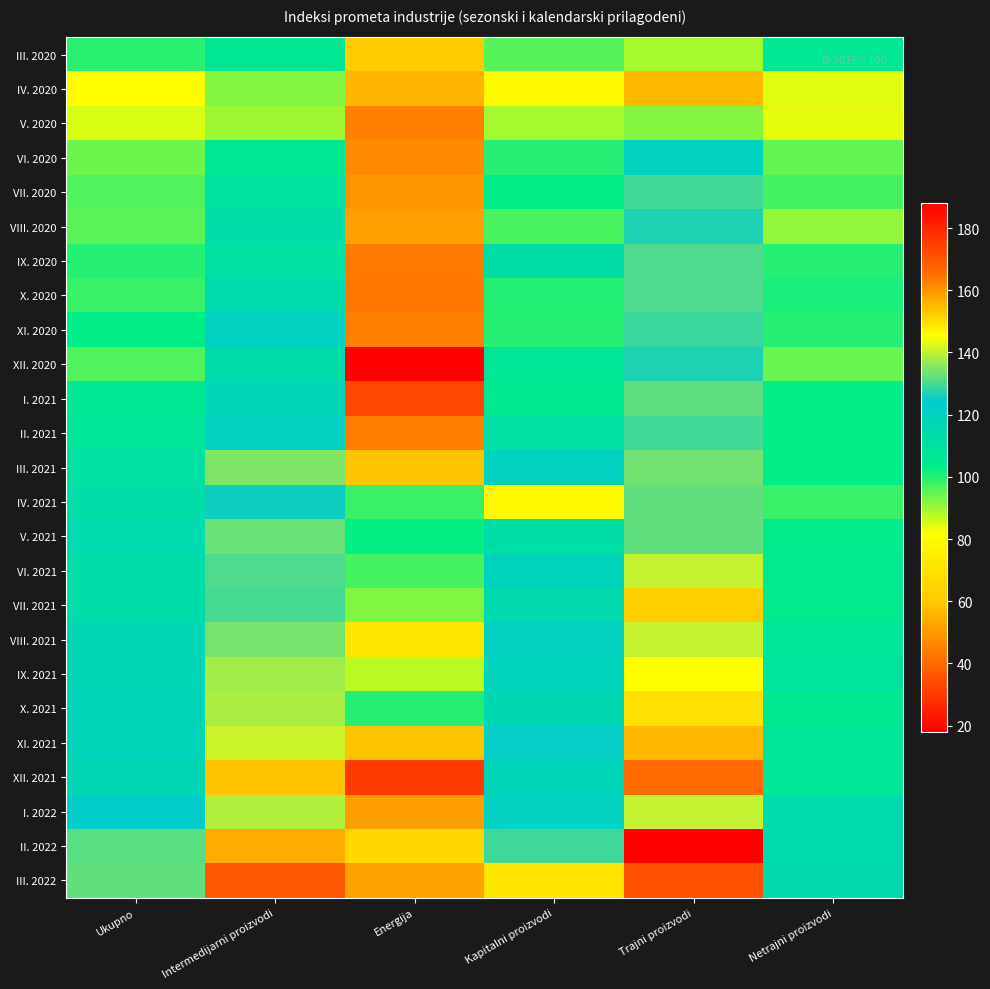

At Kapitalni proizvodi, list the series in order from smallest to largest.

IV. 2020, V. 2020, III. 2020, VIII. 2020, VI. 2020, XI. 2020, X. 2020, VII. 2020, I. 2021, XII. 2020, II. 2021, IX. 2020, V. 2021, VII. 2021, X. 2021, XII. 2021, IX. 2021, VI. 2021, III. 2021, I. 2022, VIII. 2021, XI. 2021, II. 2022, IV. 2021, III. 2022